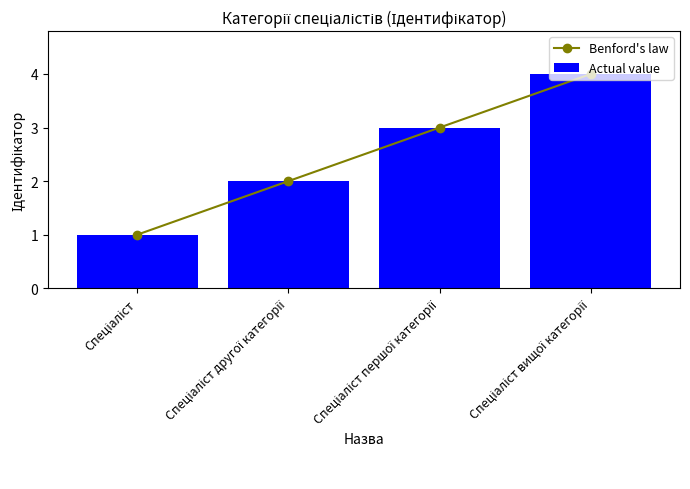

What is the value of the 2nd bar from the left?

2